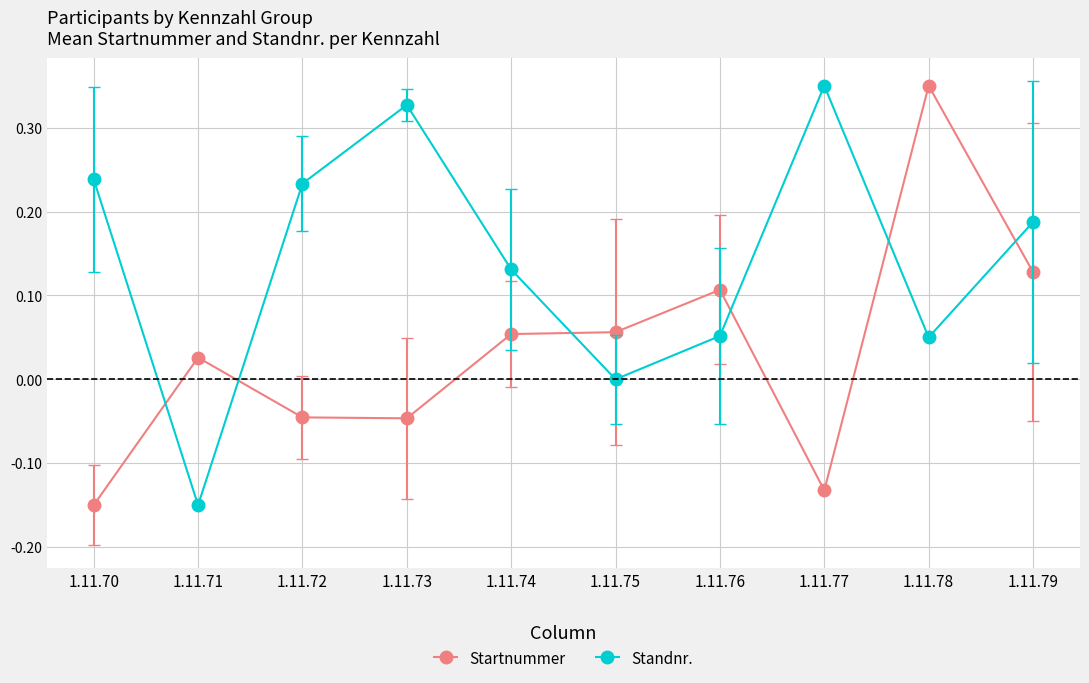

What is the sum of the Startnummer values at 1.11.78 and 1.11.76?

0.5